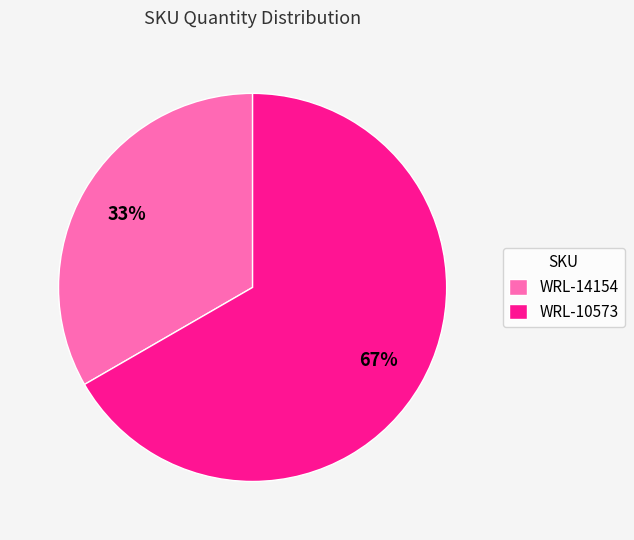

Do WRL-10573 and WRL-14154 together represent more than half of the pie?

Yes